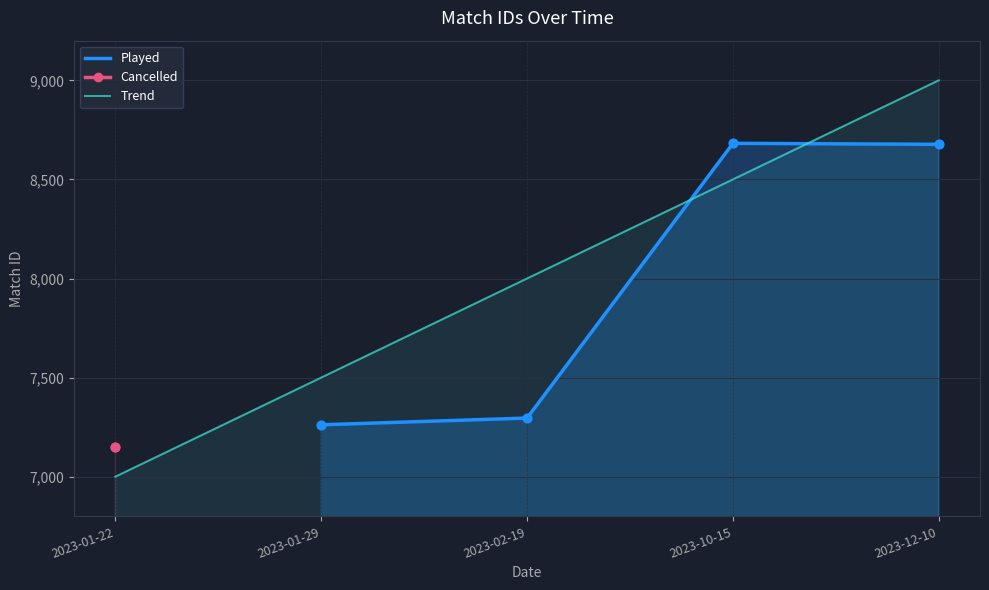

At which category does Played reach its first local peak?

2023-10-15